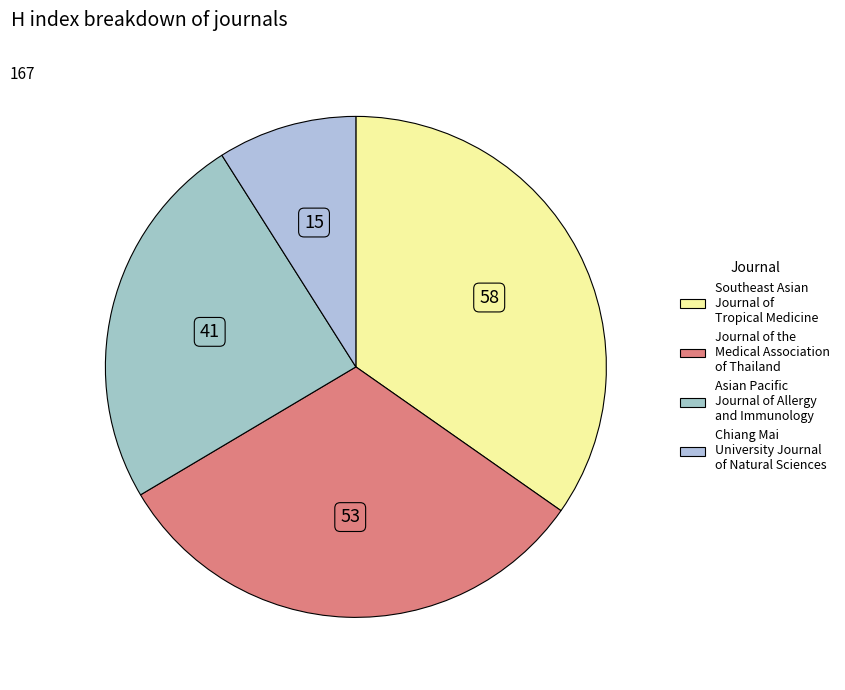

Which category has the biggest portion of the pie?

Southeast Asian Journal of Tropical Medicine